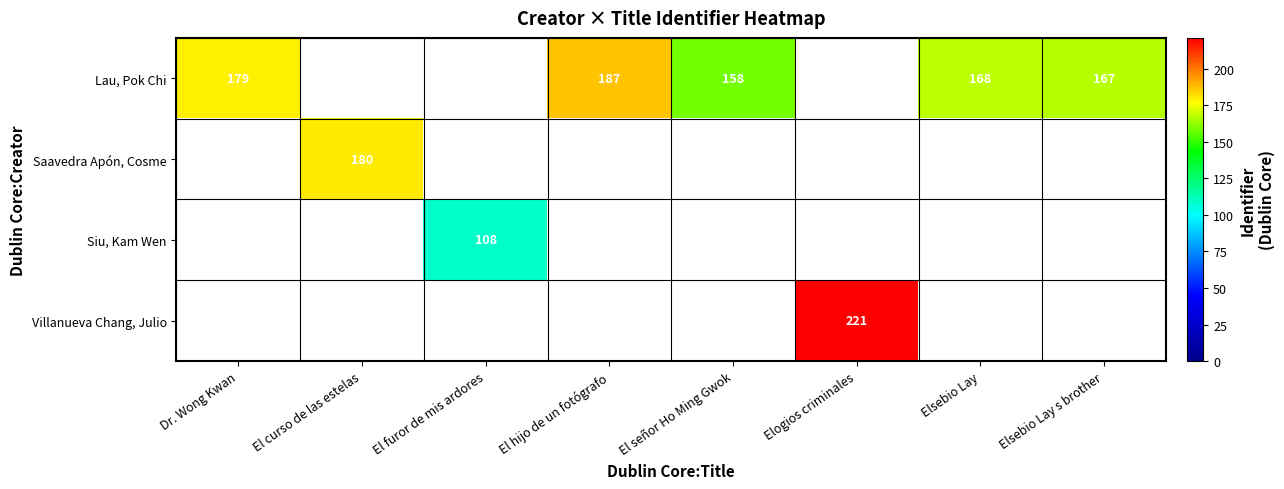

Which has a higher value, Elsebio Lay or El señor Ho Ming Gwok?

Elsebio Lay